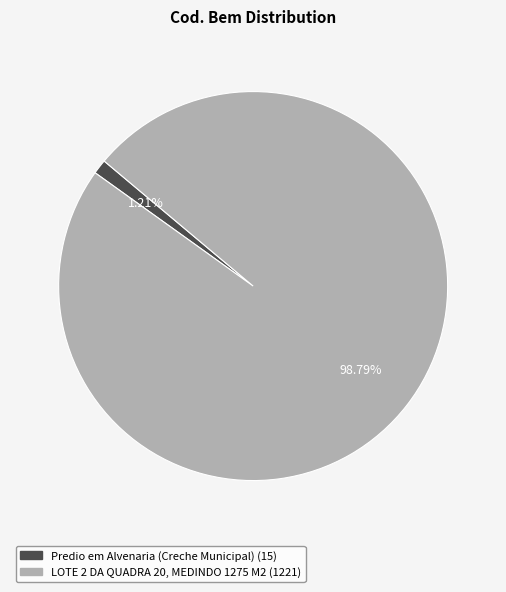

Is there any slice that represents more than half of the pie?

Yes